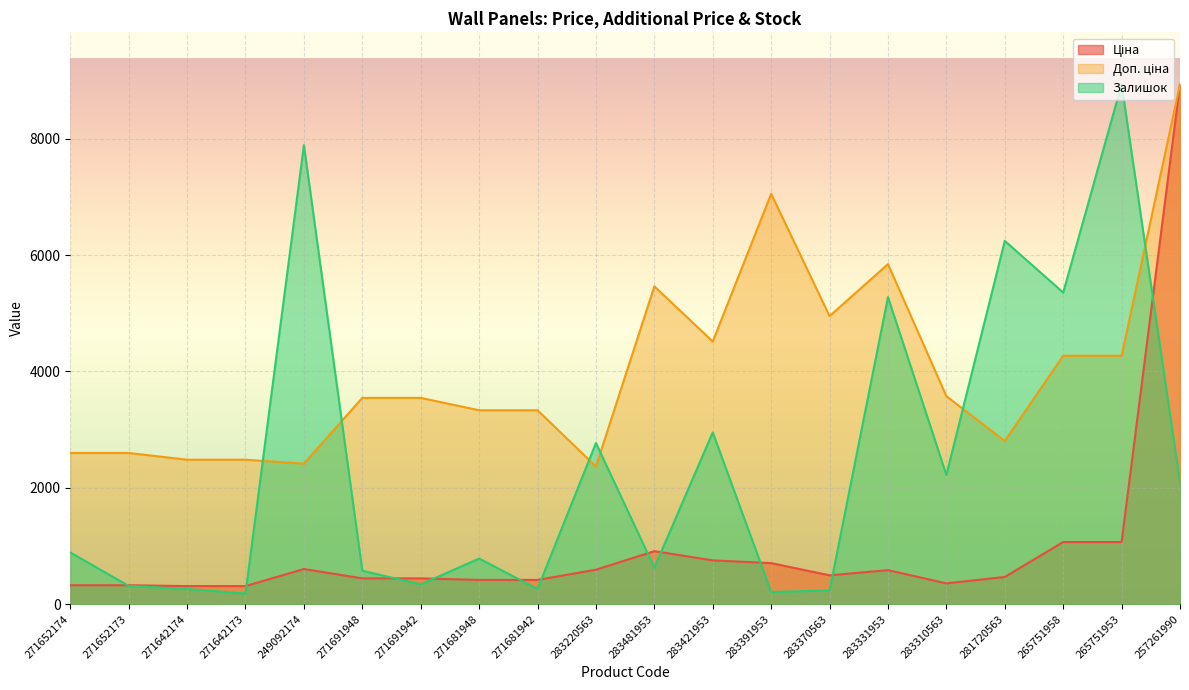

In Доп. ціна, how many points are higher than both neighbors (excluding endpoints)?

3